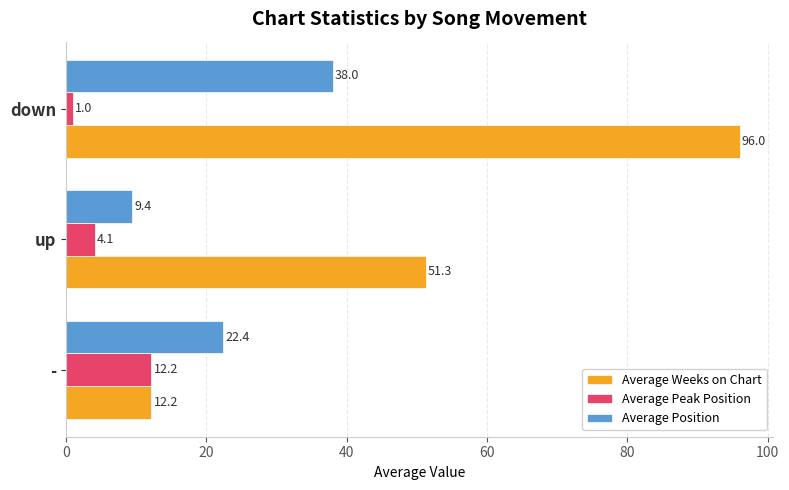

At which label is Average Weeks on Chart closest to 54?

up